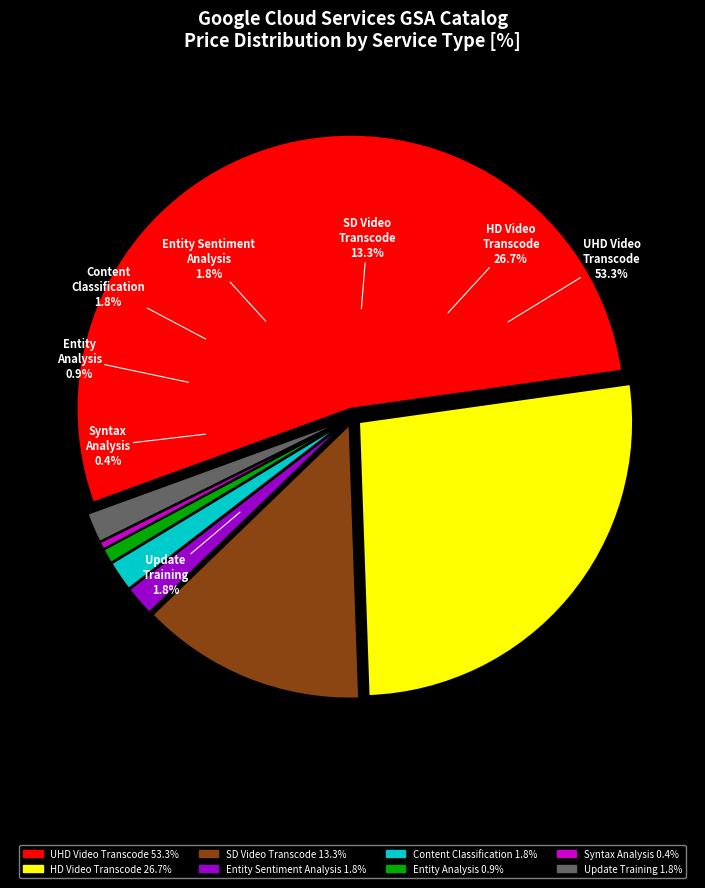

How many segments does this pie chart have?

8